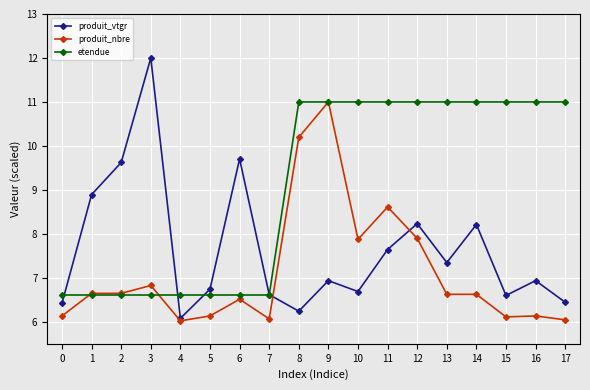

What is the spread (max minus min) of values at 10?

4.3